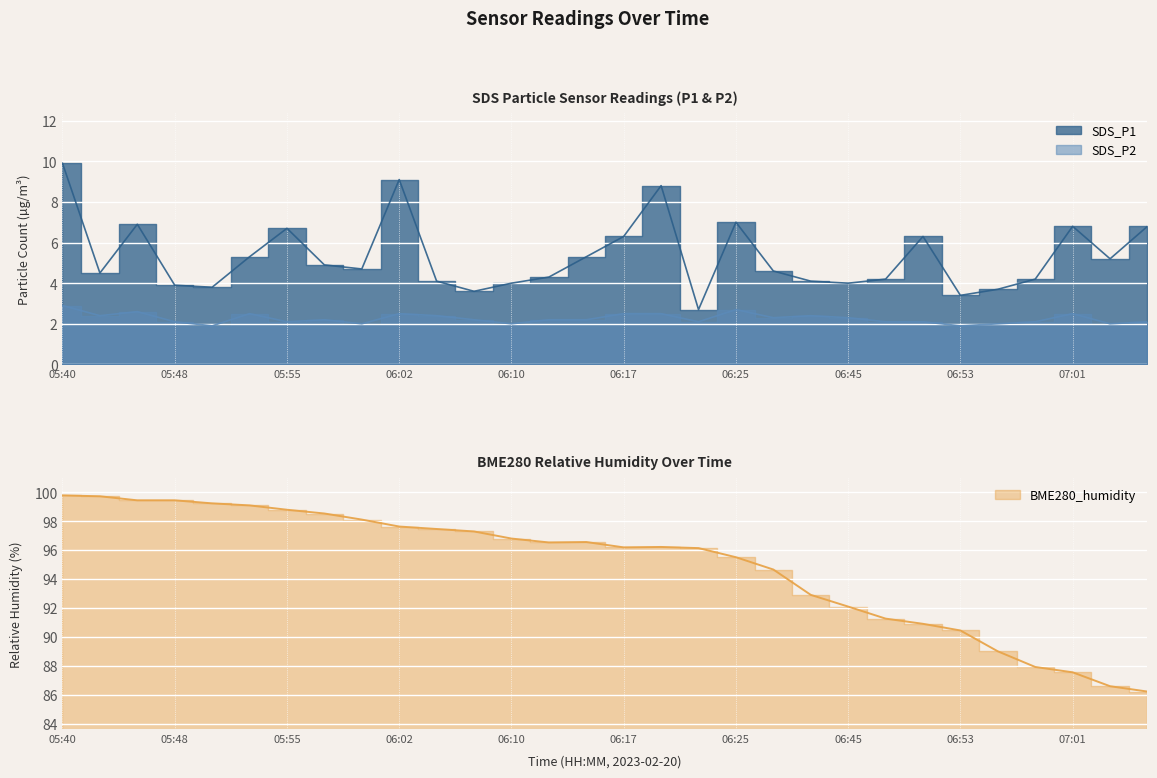

In SDS_P1, how many points are higher than both neighbors (excluding endpoints)?

7